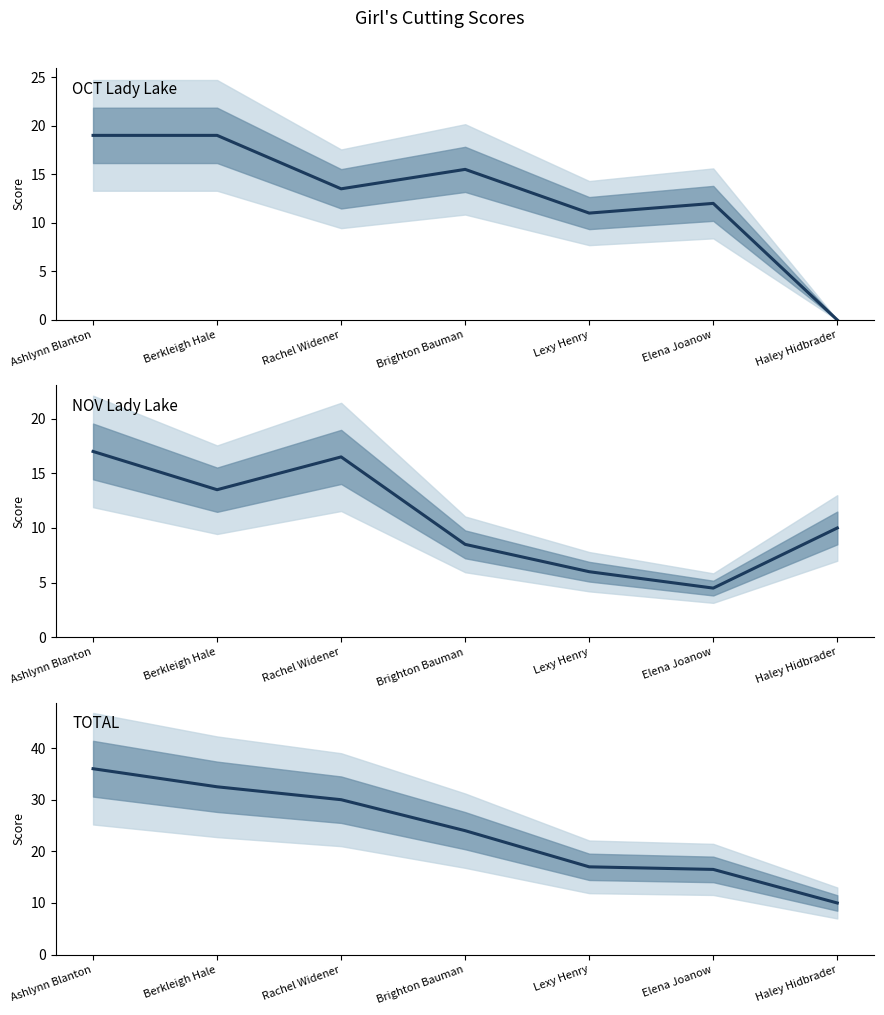

At which category is the sum across all series the highest?

Ashlynn Blanton